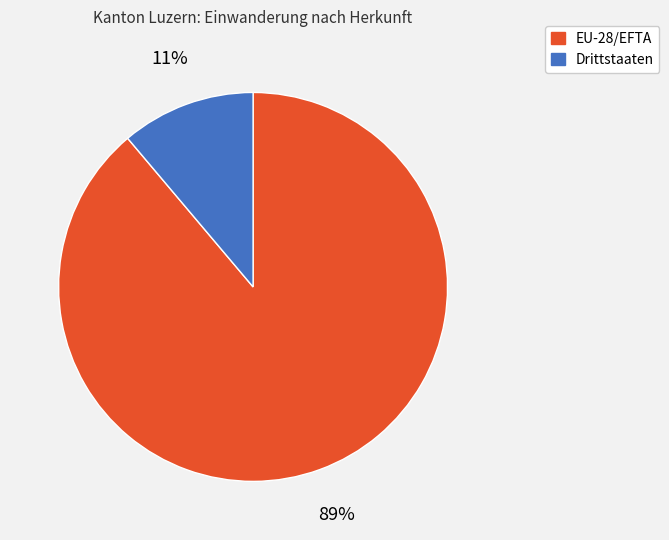

Is there a majority slice in this chart?

Yes